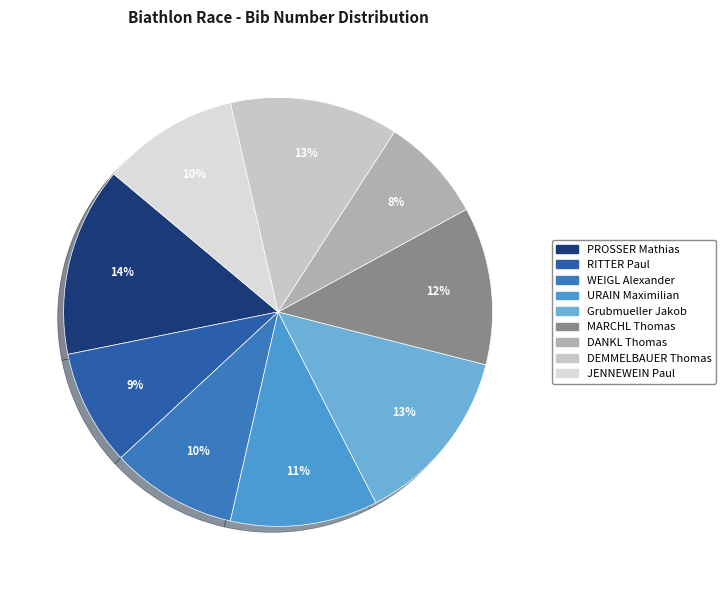

Which slice is the smallest?

DANKL Thomas